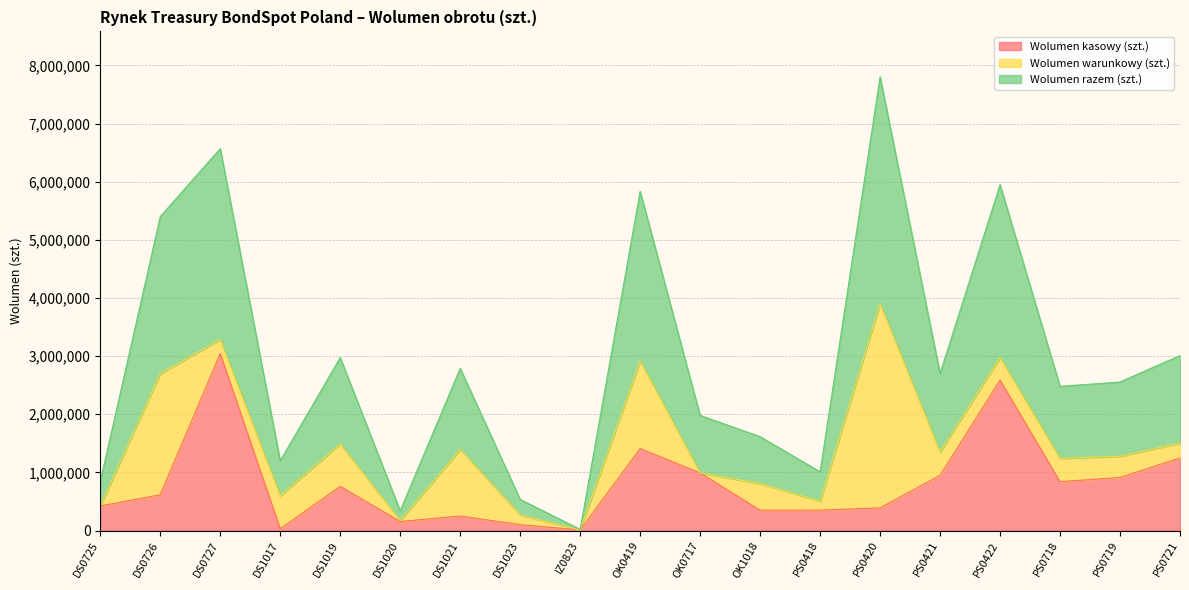

Which category has the highest value in the Wolumen kasowy (szt.) series?

DS0727